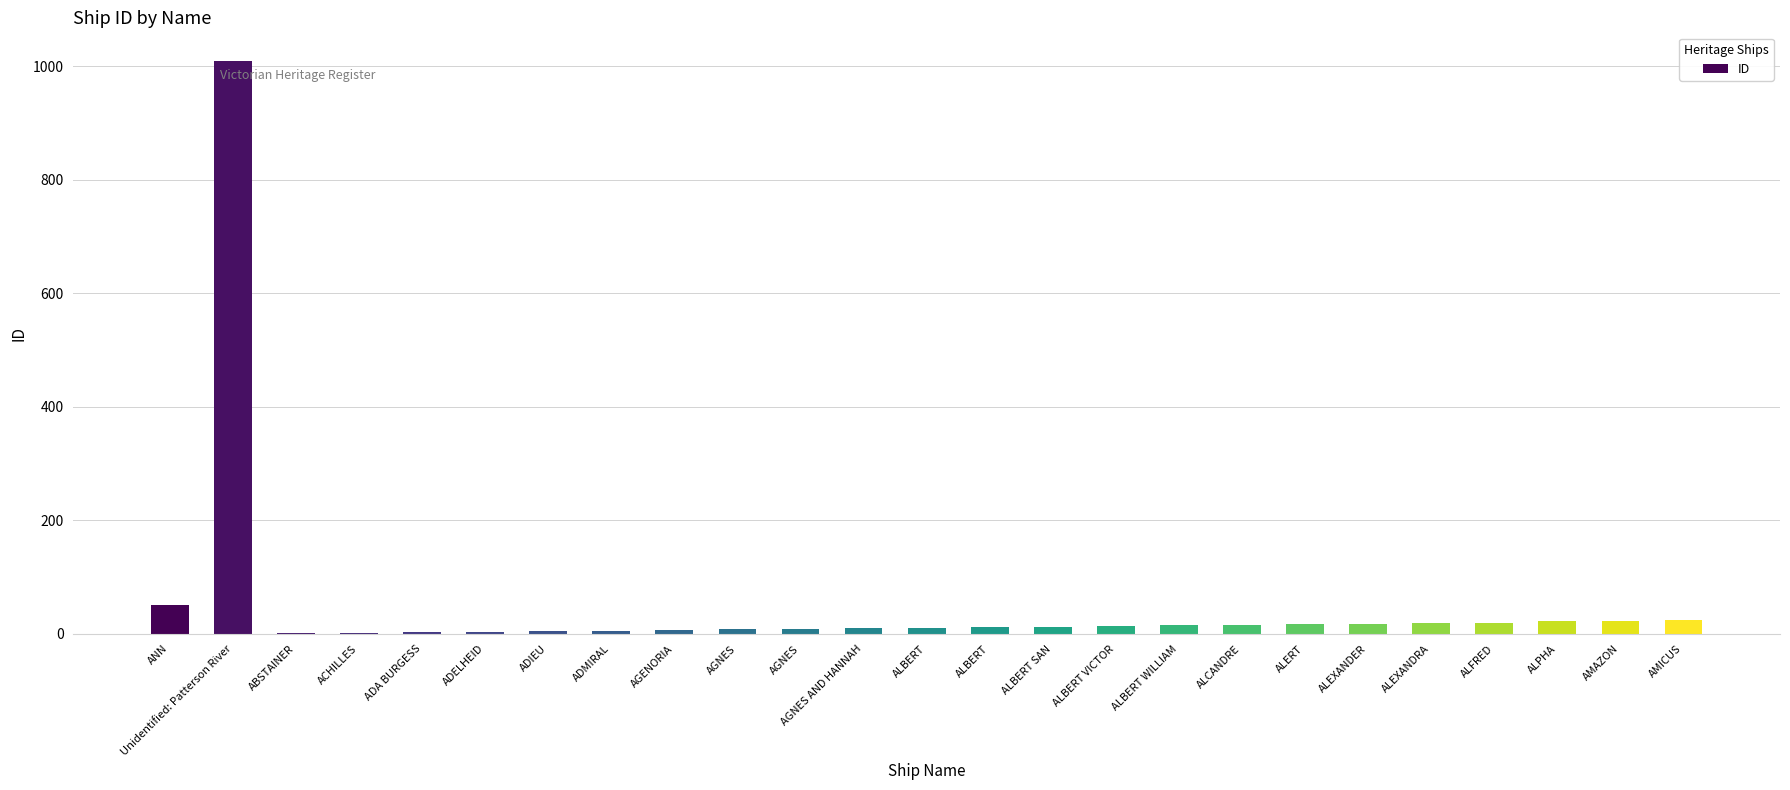

What is the average value?

54